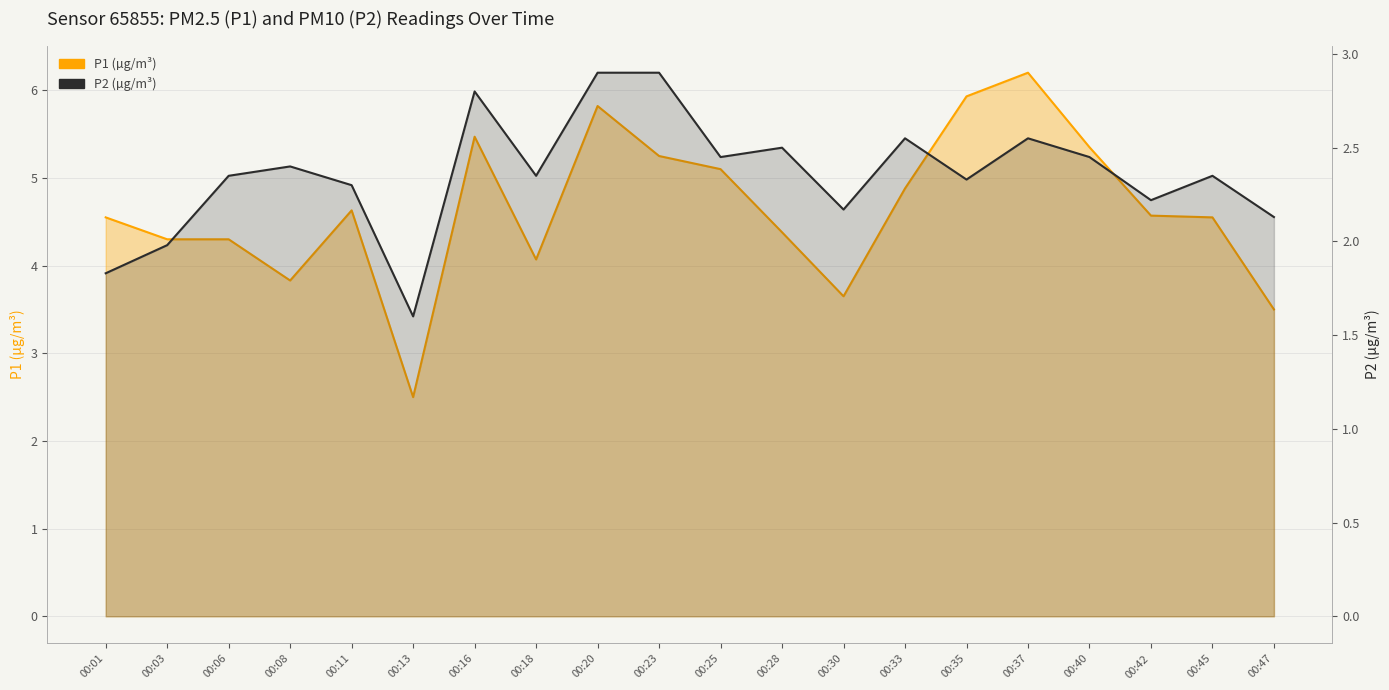

True or false: P2 (µg/m³) and P1 (µg/m³) intersect in this chart.

False